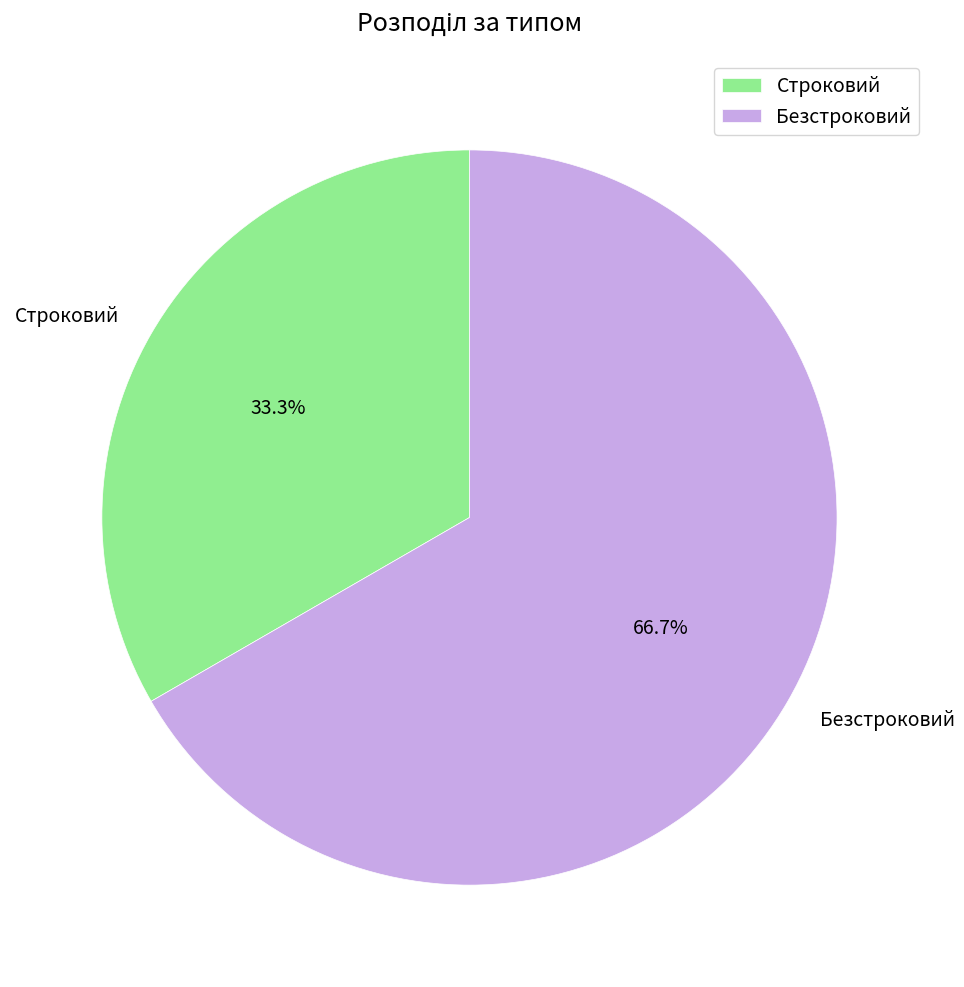

Rank the categories by value from highest to lowest.

Безстроковий, Строковий